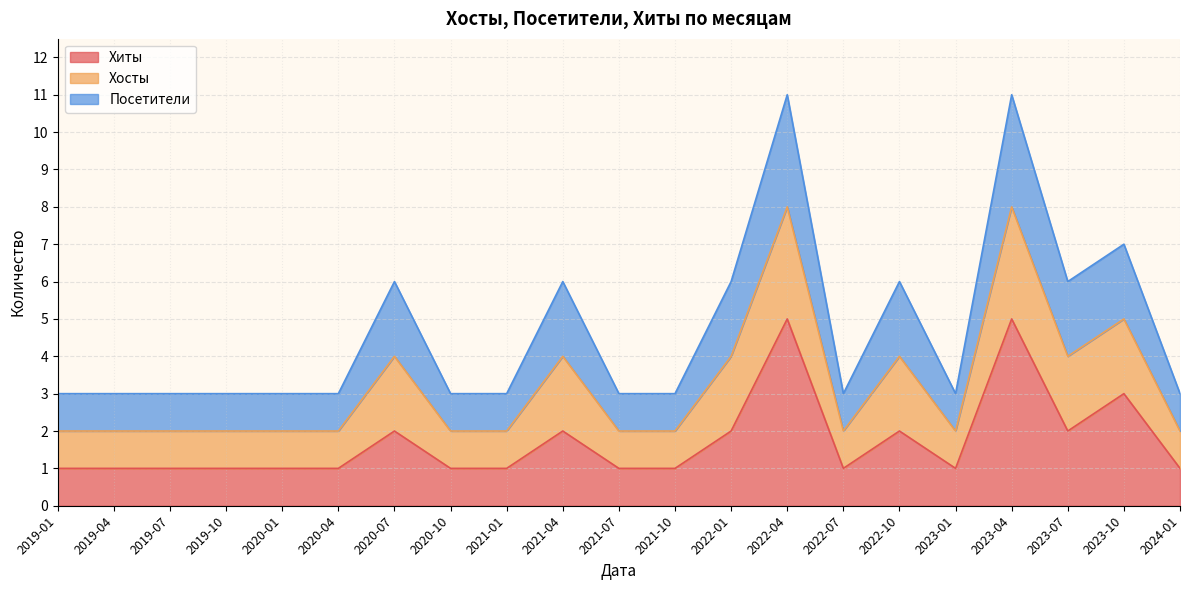

What is the label of the 14th point from the right?

2020-10